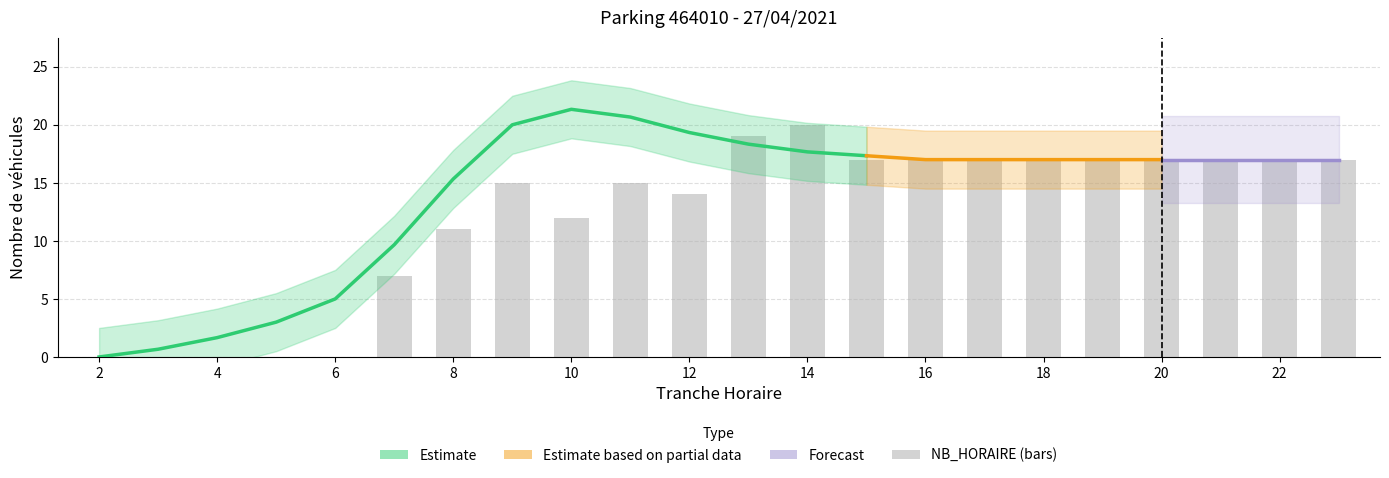

True or false: the data shows 17 at 22.

True